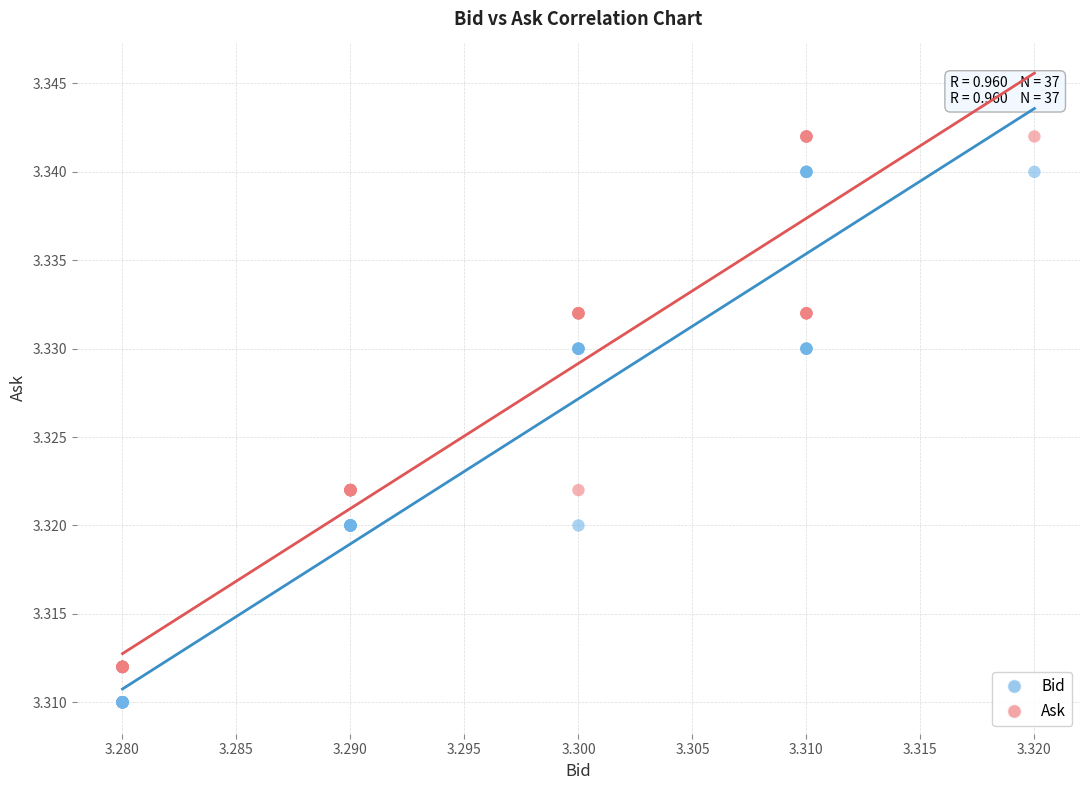

Which series reaches the maximum Y coordinate?

Ask